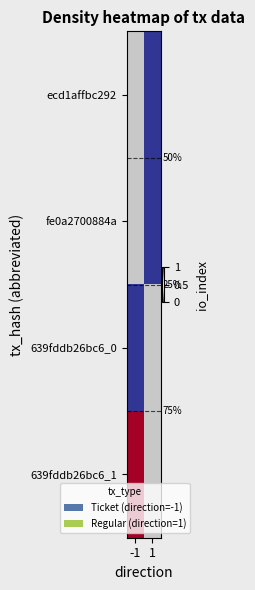

List the series in order of their peak value, lowest first.

ecd1affbc292, fe0a2700884a, 639fddb26bc6_0, 639fddb26bc6_1